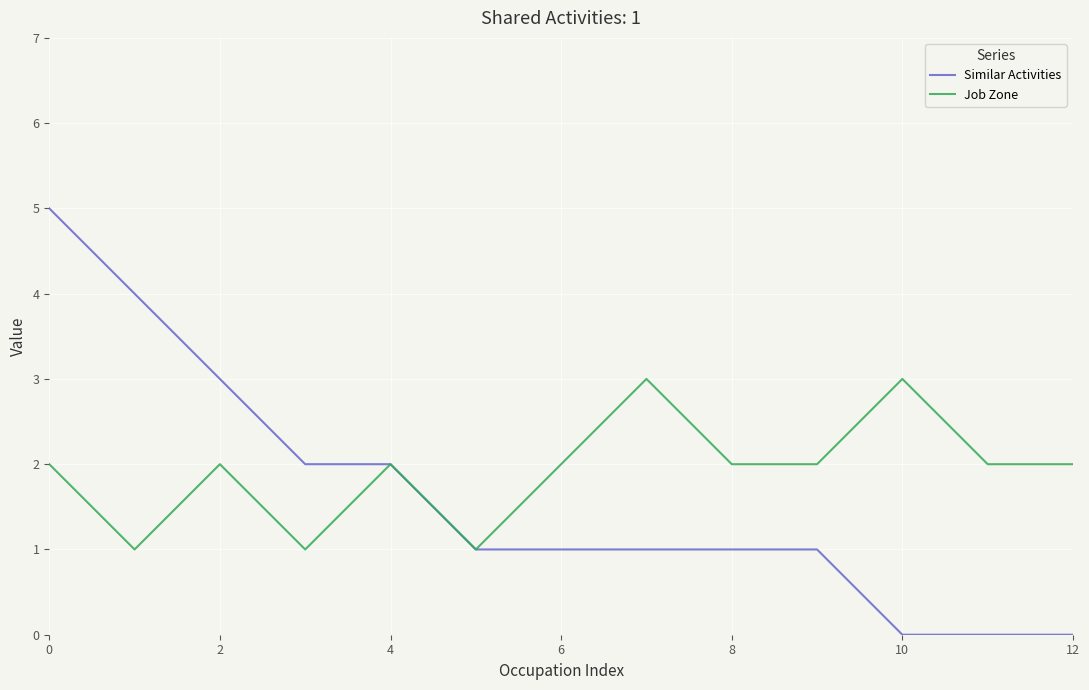

Which series has the largest range (max minus min)?

Similar Activities